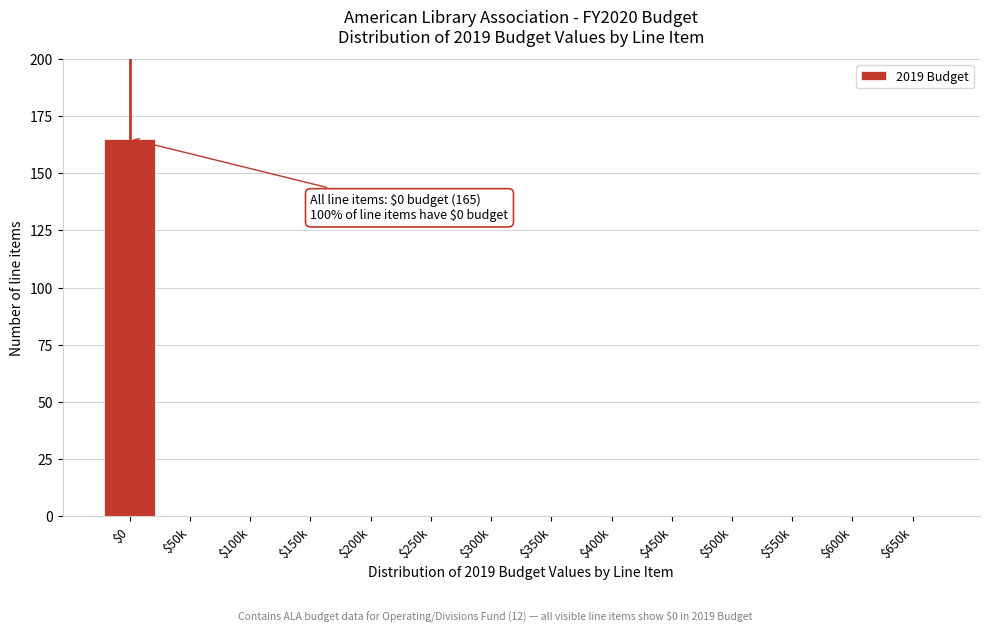

What is the maximum value shown in the chart?

165